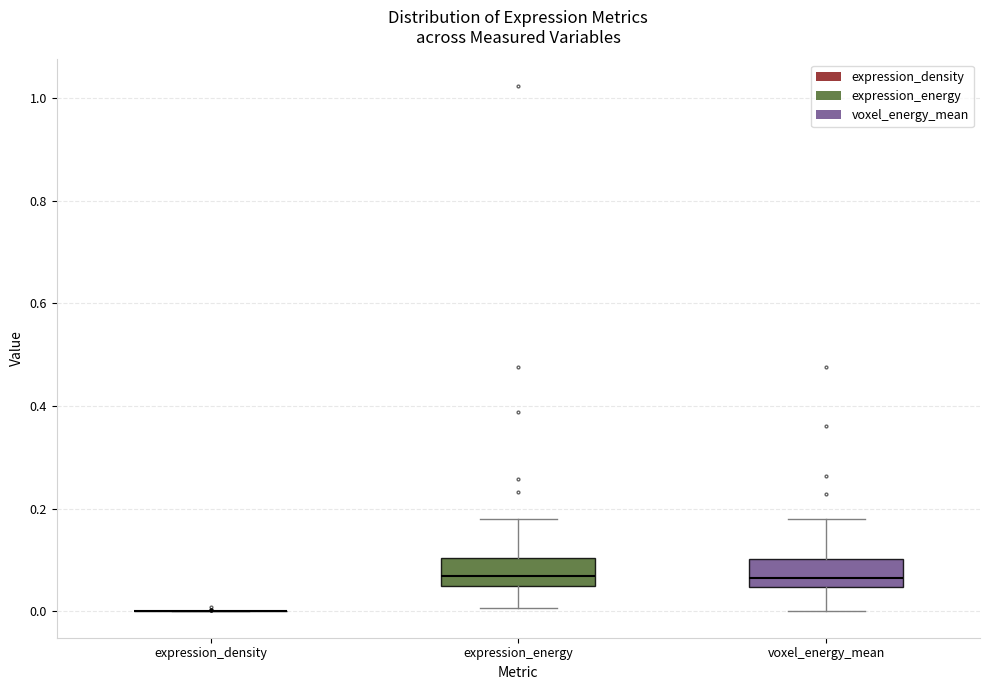

Reading left to right, read every box against the y-axis: the position of its median line, the range the box covers, and the ends of its whiskers. The values are not printed on the chart, so give them approximately, as read against the axis.

expression_density: box collapsed to a line at 0.00, whiskers 0.00 to 0.00
expression_energy: median 0.06, box 0.04 to 0.10, whiskers 0.00 to 0.18
voxel_energy_mean: median 0.06, box 0.04 to 0.10, whiskers 0.00 to 0.18